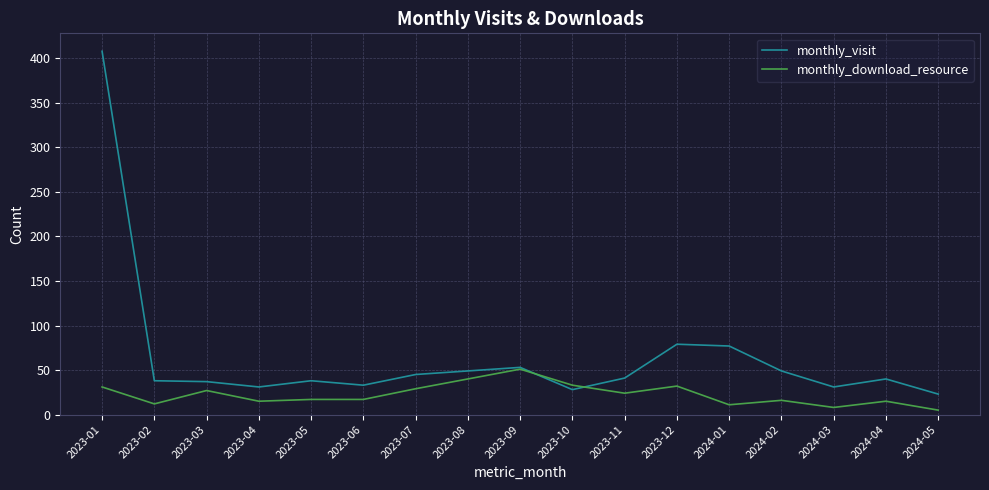

Which category has the lowest value in the monthly_visit series?

2024-05